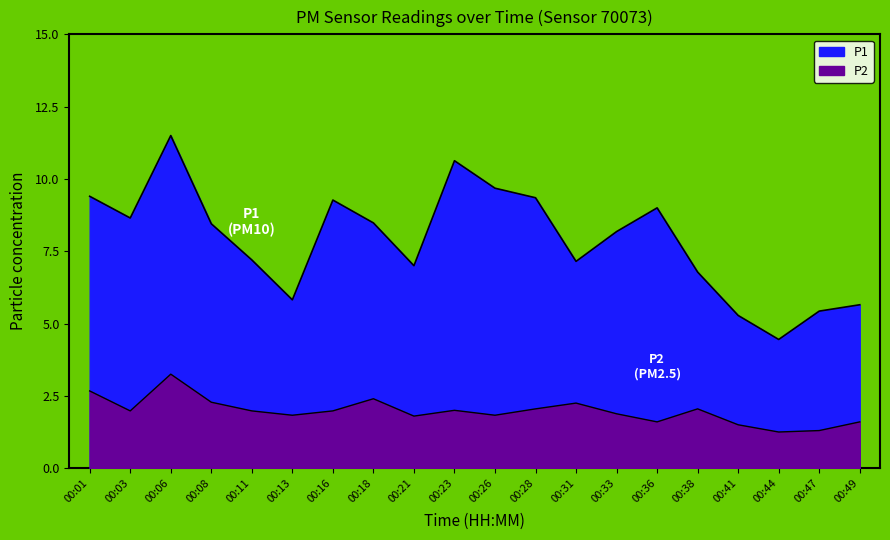

Reading left to right, extract all data points from this chart.

P1: 9.4	8.7	11.5	8.4	7.2	5.8	9.3	8.5	7.0	10.6	9.7	9.3	7.2	8.2	9.0	6.8	5.3	4.5	5.4	5.7
P2: 2.7	2.0	3.2	2.3	2.0	1.8	2.0	2.4	1.8	2.0	1.8	2.0	2.2	1.9	1.6	2.0	1.5	1.2	1.3	1.6